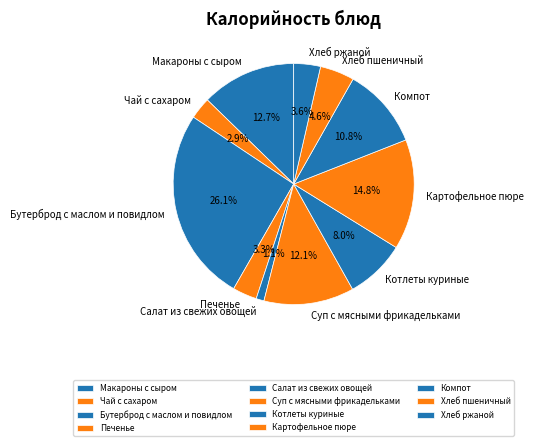

Is the sum of Картофельное пюре and Хлеб ржаной greater than half?

No